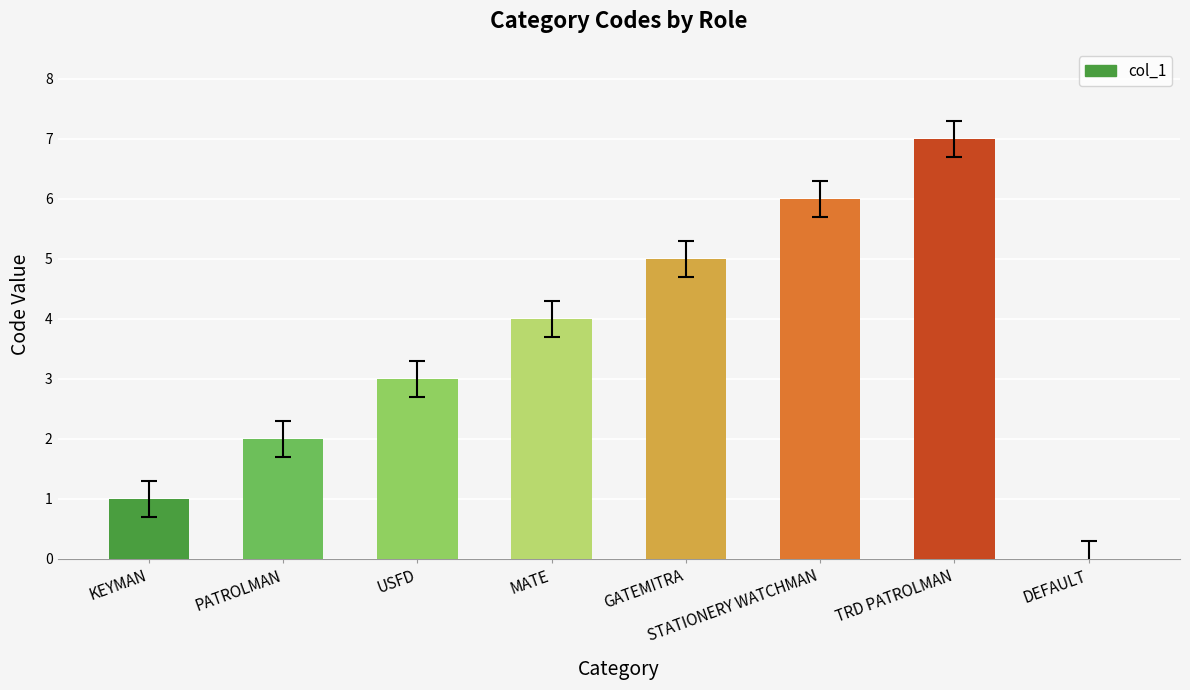

Reading left to right, extract all data points from this chart.

1	2	3	4	5	6	7	0